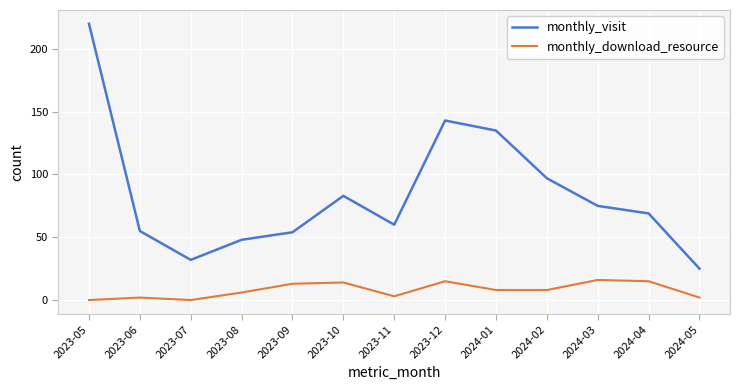

What is the difference between the highest and lowest values at 2023-08?

42